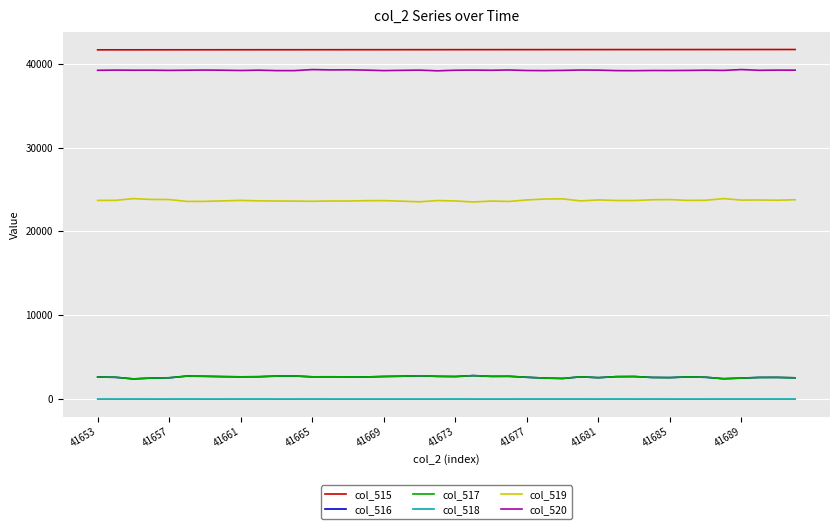

Which series has the largest total across all categories?

col_515